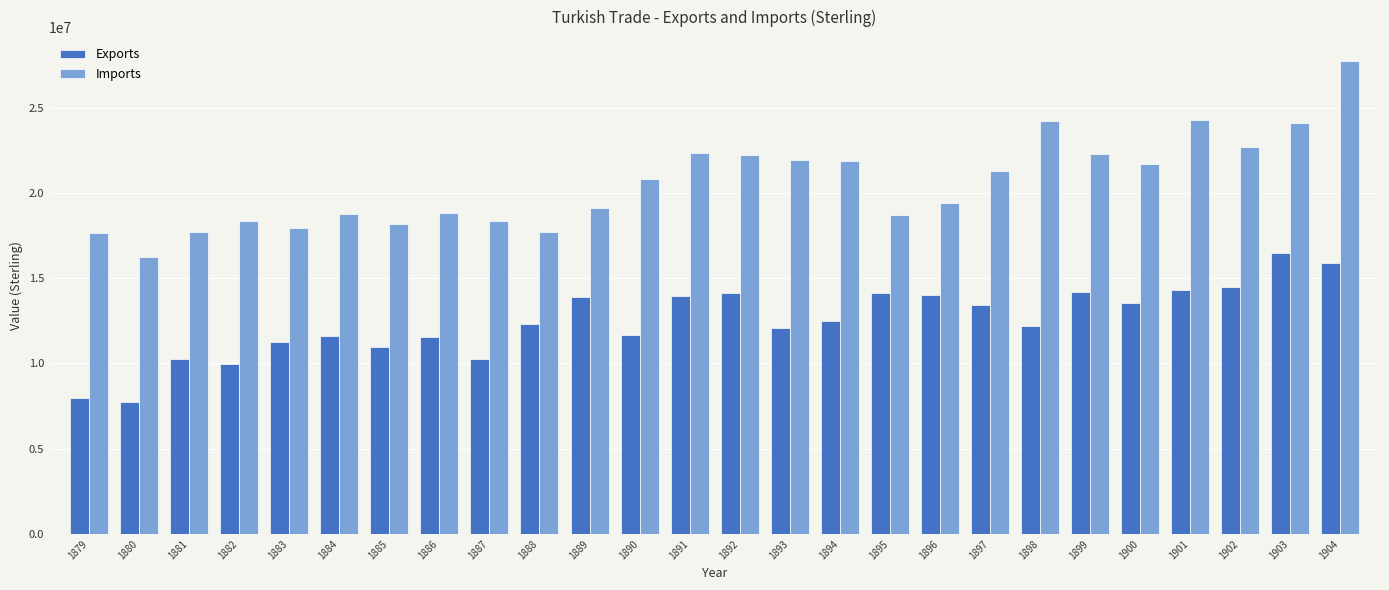

Rank the series at 1898 from lowest to highest value.

Exports, Imports